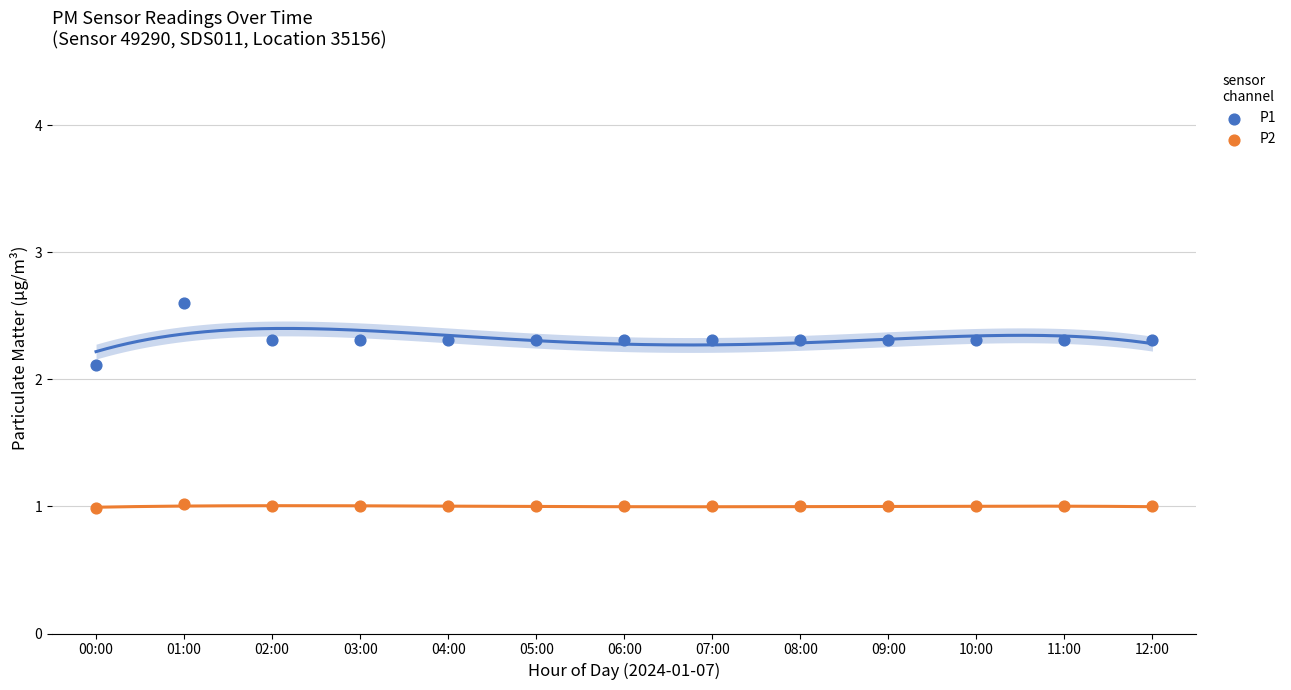

Which series has the largest Y range (max minus min)?

P1